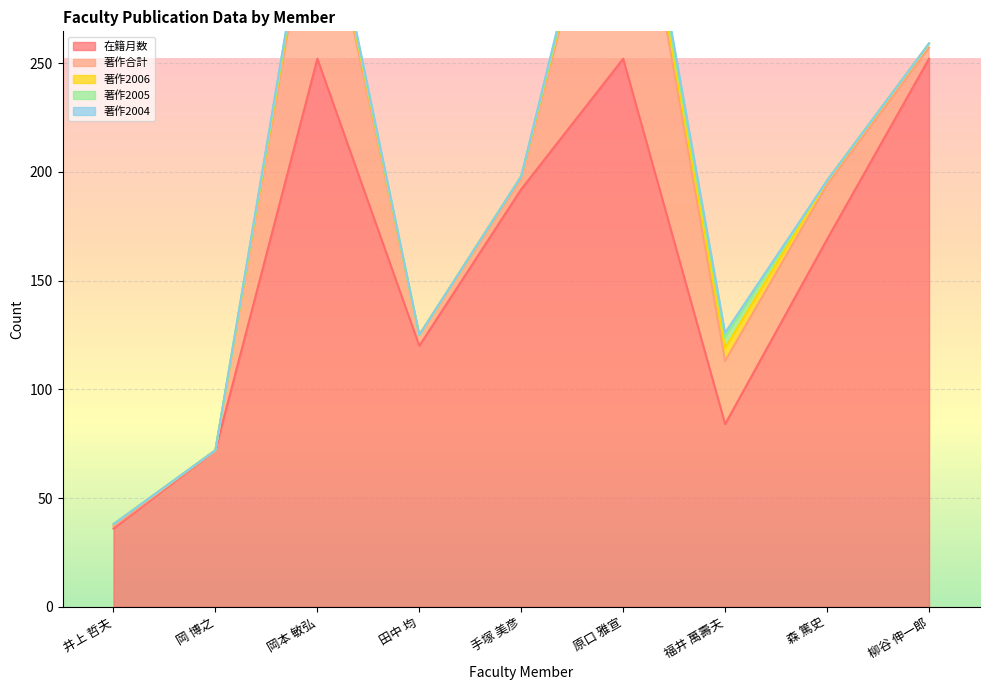

How many positive values does the 著作2006 series have?

7